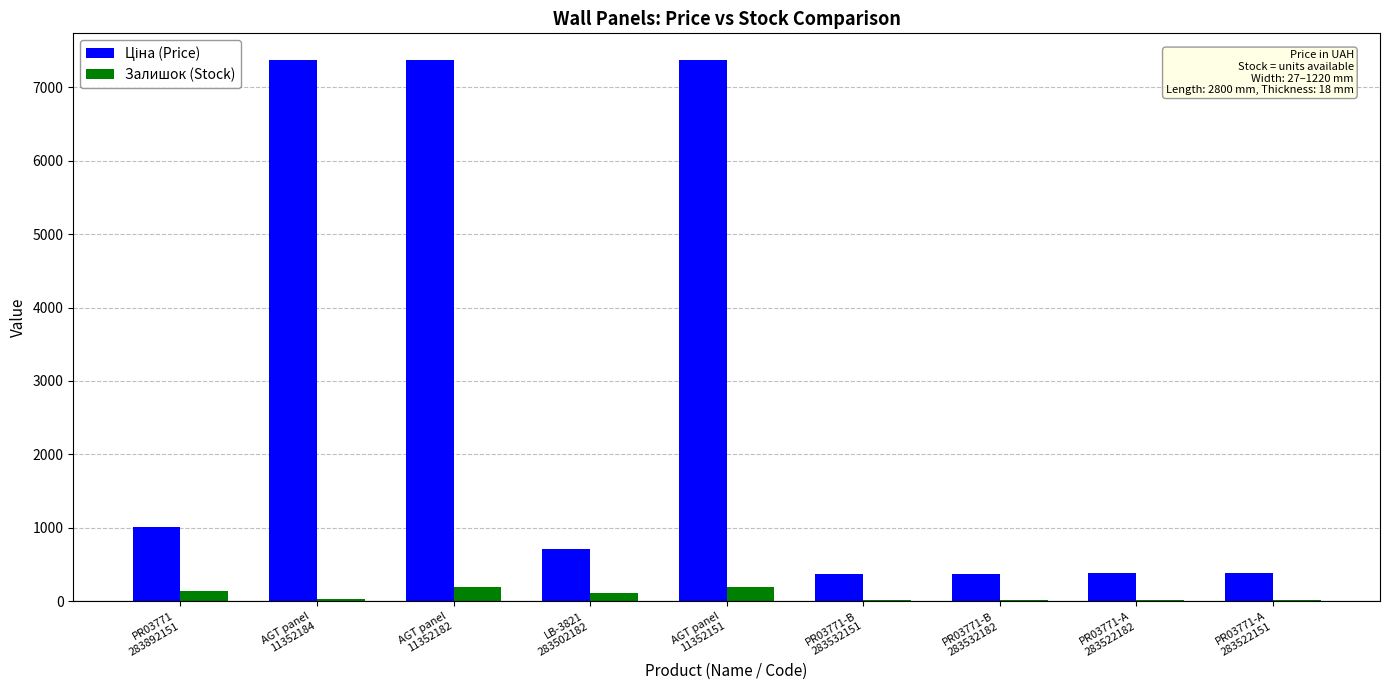

What is the maximum value shown in the chart?

7367.9